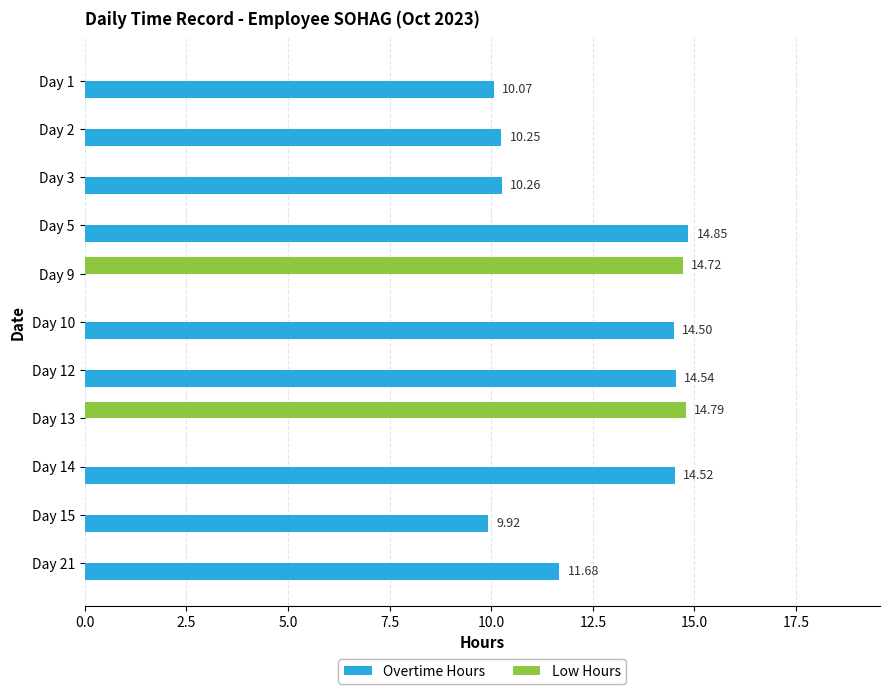

Which series has the largest total across all categories?

Overtime Hours